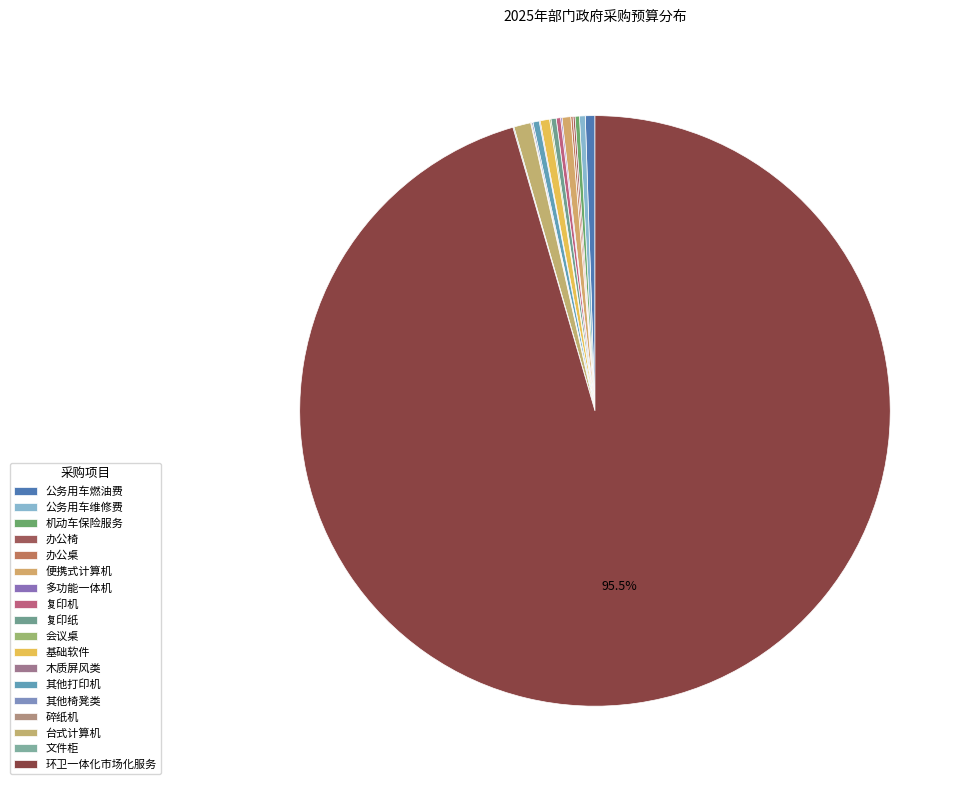

To the nearest percent, what portion does 台式计算机 represent?

1%